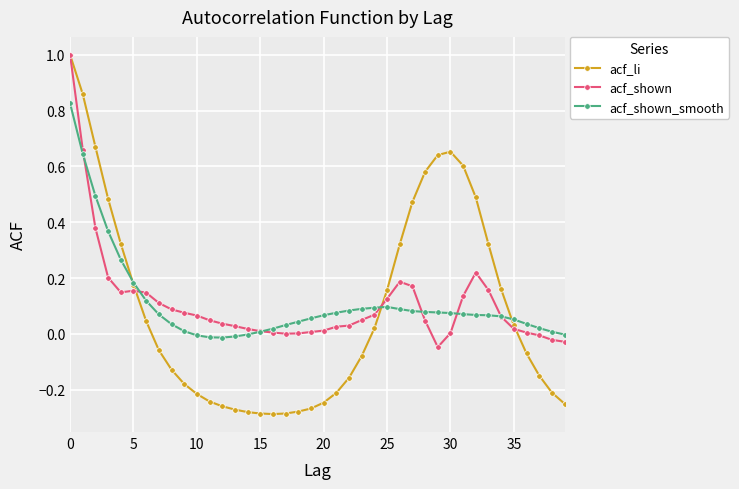

True or false: acf_shown has more than 2 interior local peaks.

True